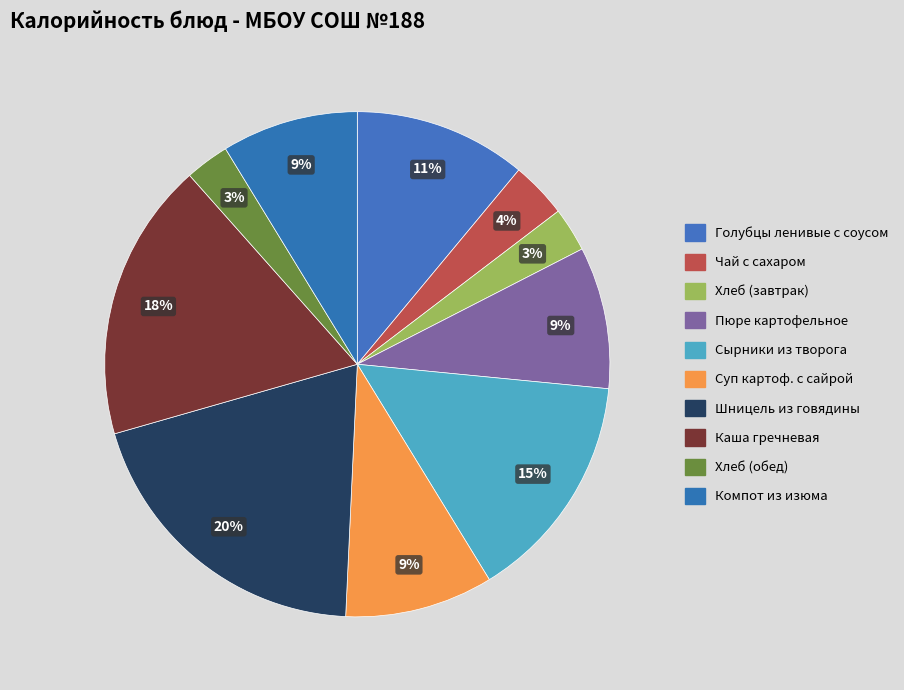

To the nearest percent, what is the average slice percentage?

10%